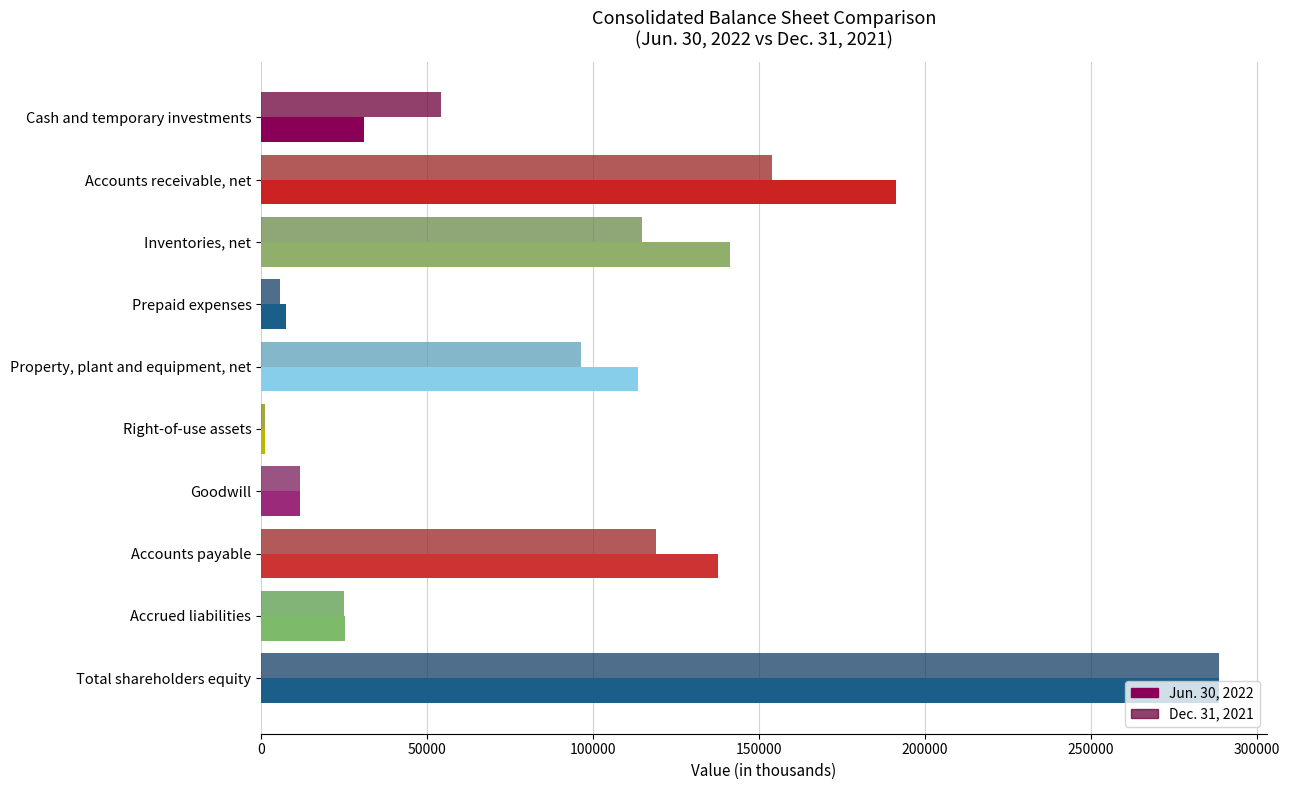

Which series has the largest range (max minus min)?

Jun. 30, 2022